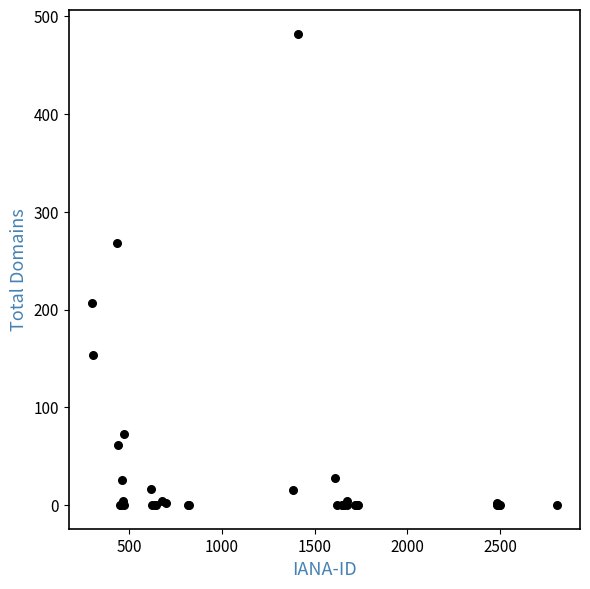

What Y value in the scatter plot is closest to 241?

268